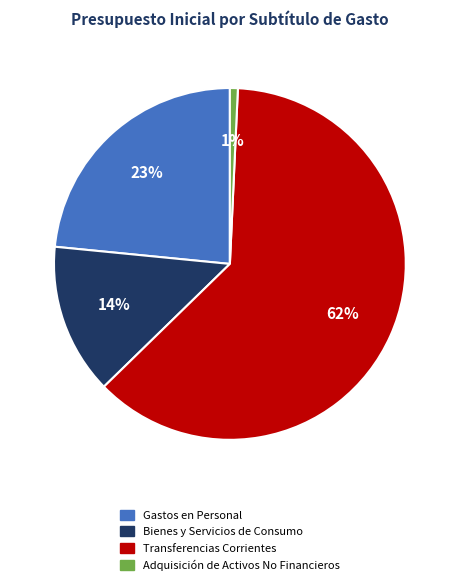

Is there any slice that represents more than half of the pie?

Yes